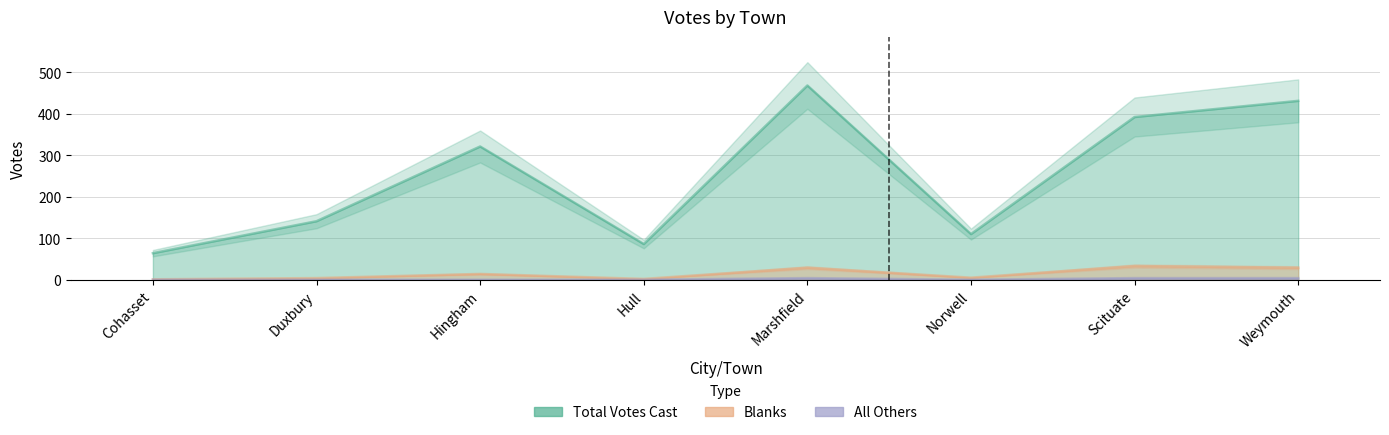

What are all the series names shown in the legend?

Total Votes Cast, Blanks, All Others